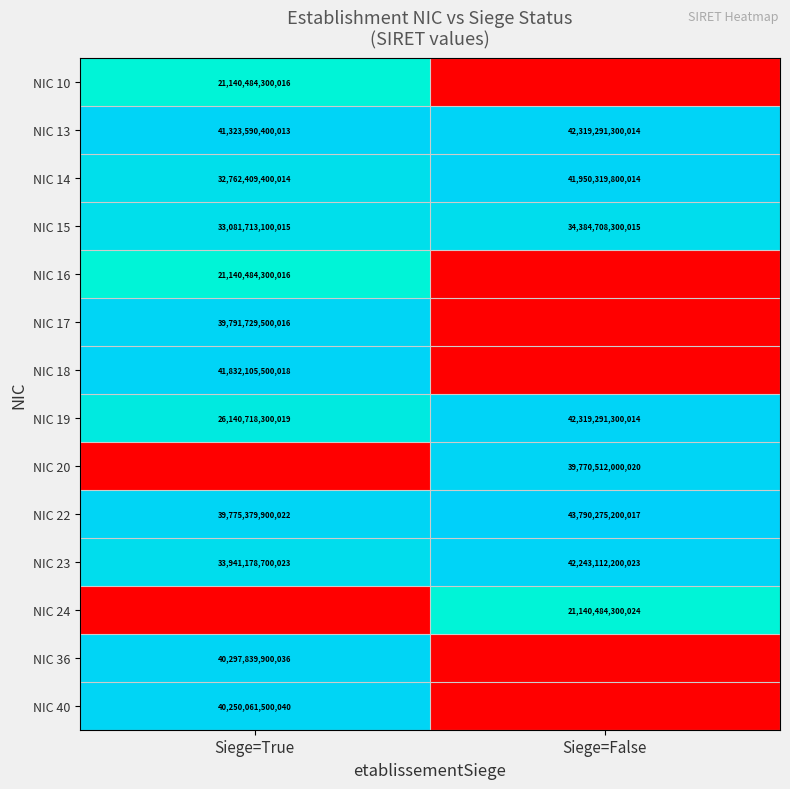

True or false: NIC 16 has a value of 7.6 at Siege=True.

False